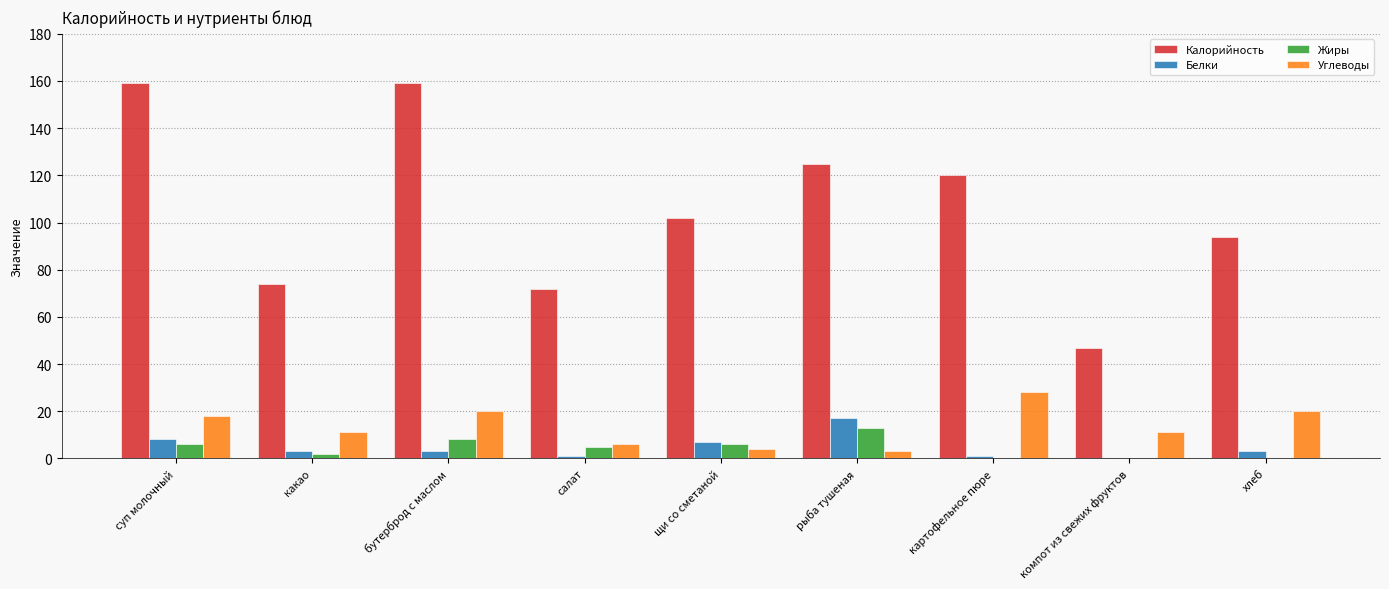

Is the value of Углеводы at щи со сметаной greater than the value of Калорийность at бутерброд с маслом?

No